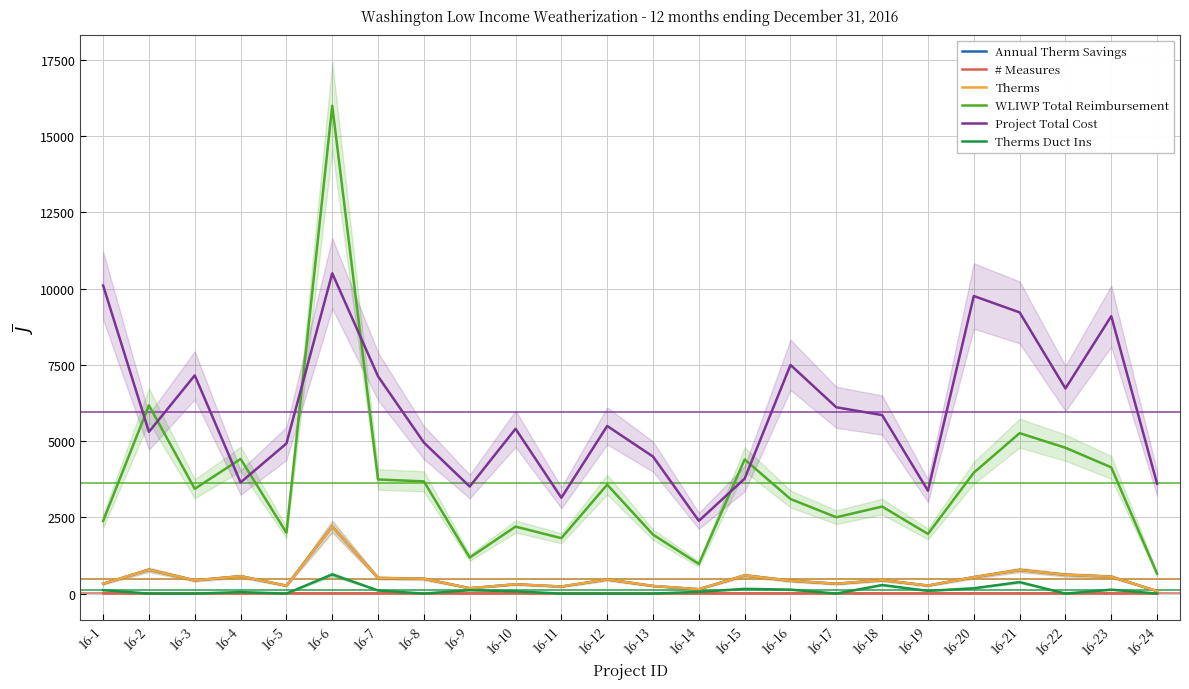

The # Measures series shows 2.6 at 16-21. True or false?

False